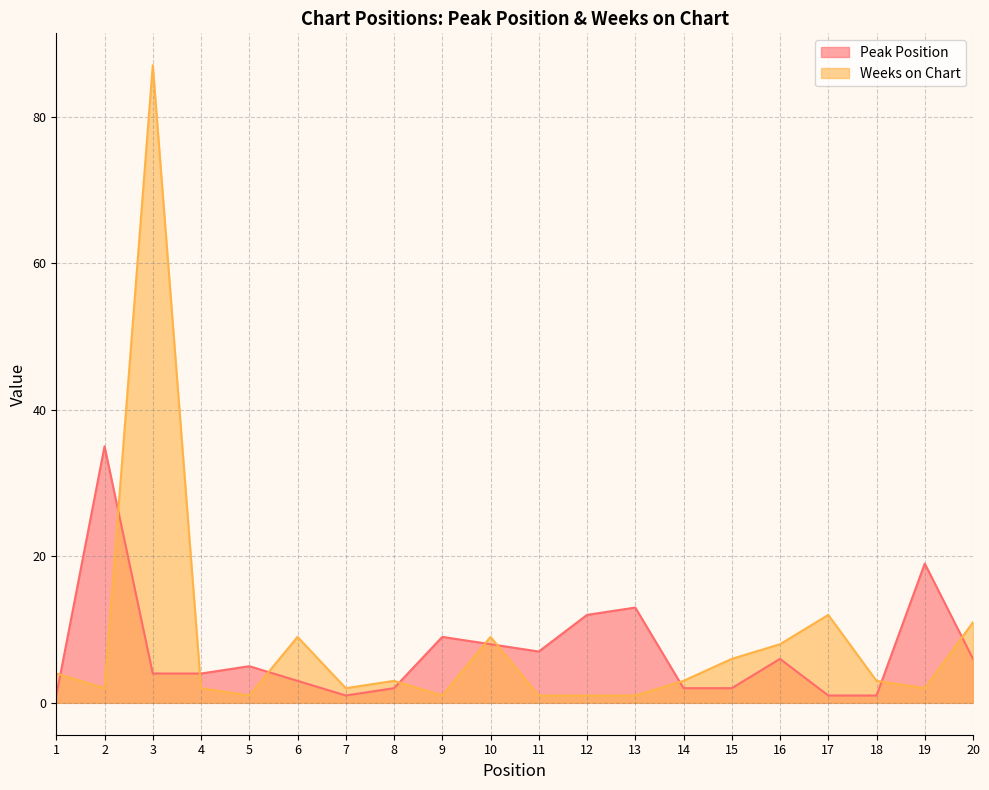

How many times do Weeks on Chart and Peak Position cross each other?

10